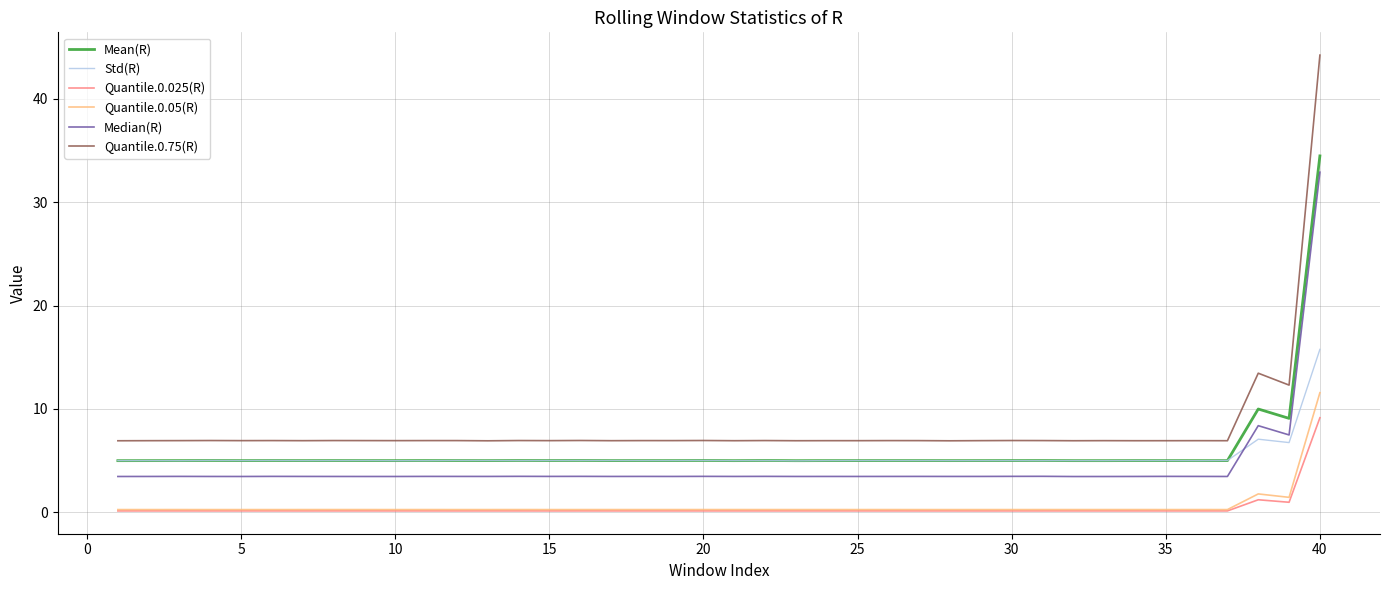

True or false: Quantile.0.75(R) and Quantile.0.025(R) intersect in this chart.

False